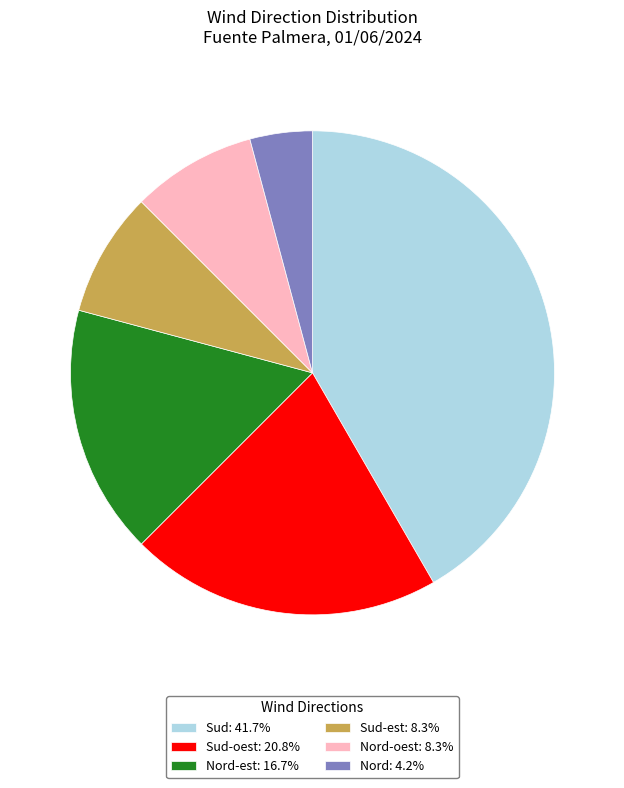

What is the ratio of the value at Sud-est: 8.3% to the value at Nord-est: 16.7%?

0.5